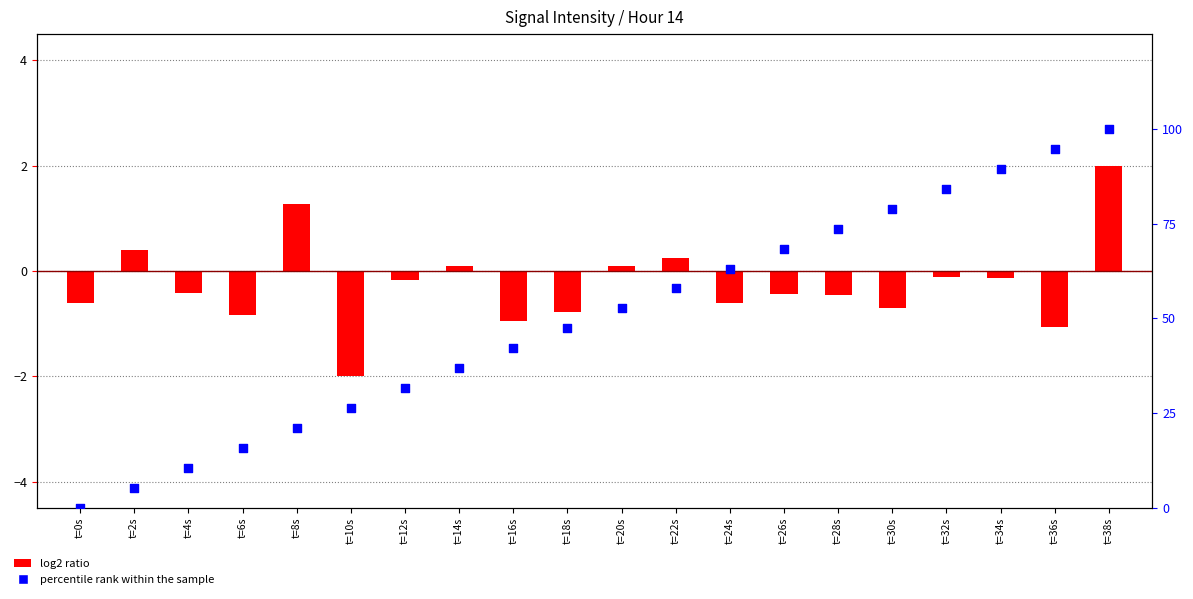

At how many categories does at least one series exceed 83?

4